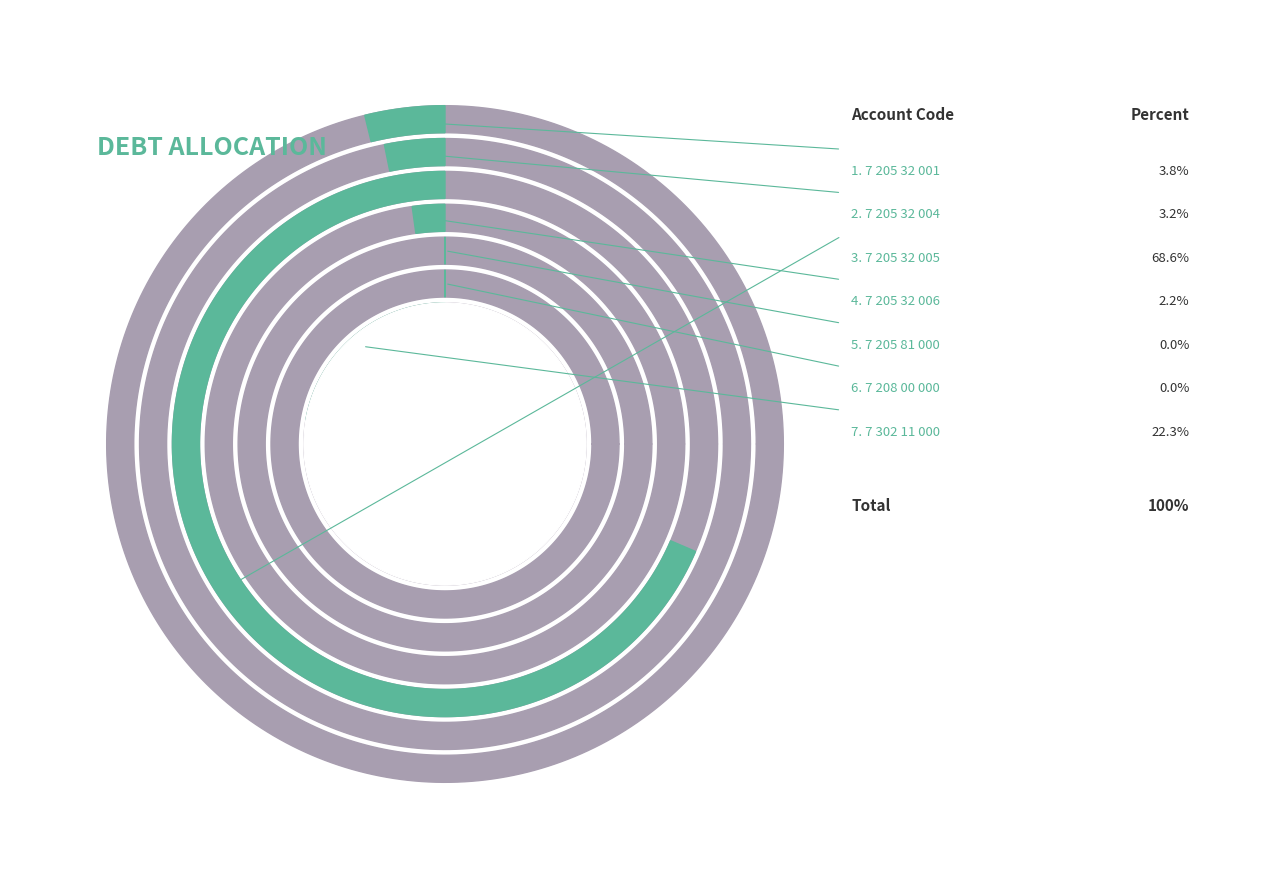

To the nearest percent, what percentage of the pie is 7 205 32 005?

69%